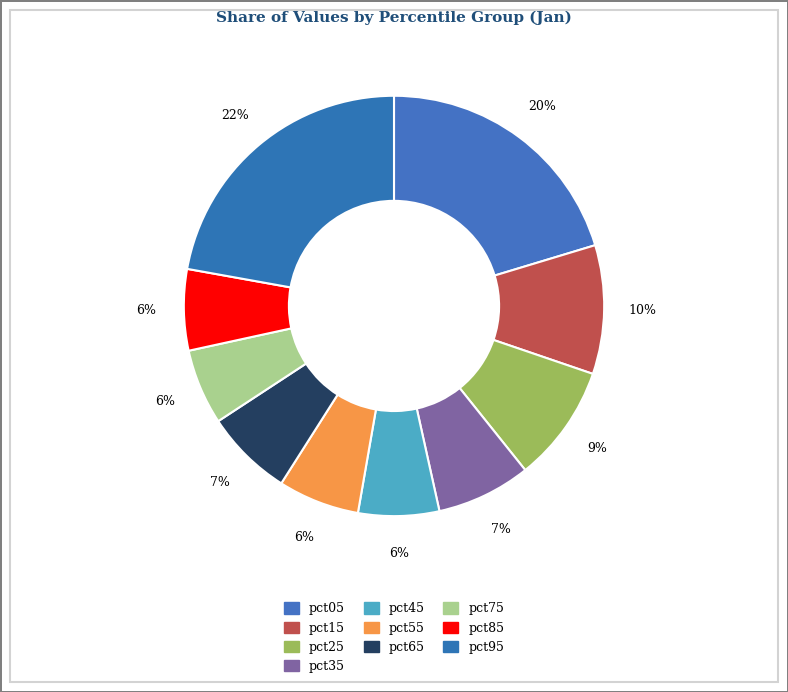

To the nearest percent, what is the average slice percentage?

10%